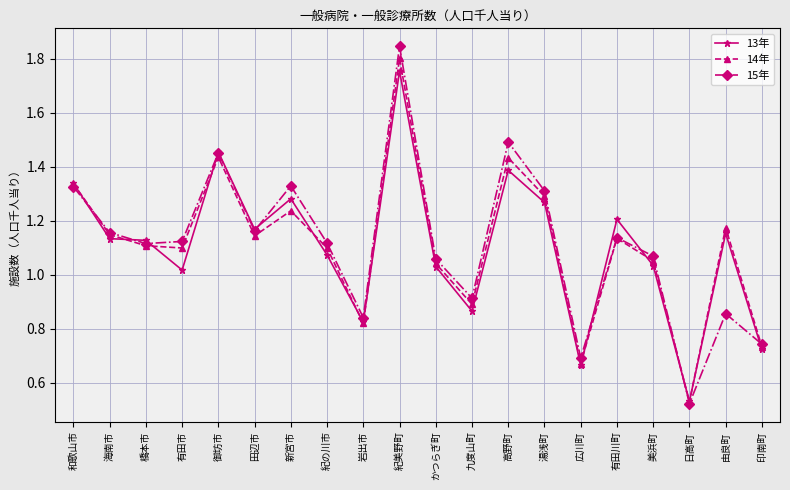

True or false: 13年 has more than 1 points higher than both neighbors.

True